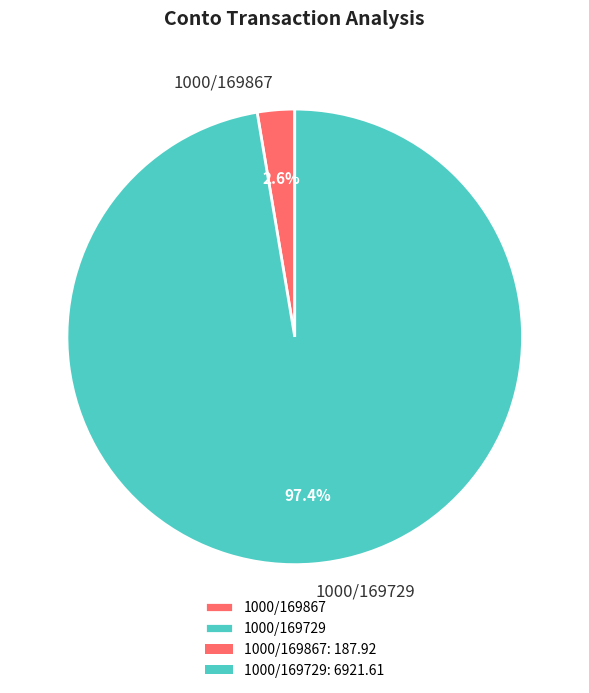

To the nearest percent, what is the combined percentage of 1000/169729 and 1000/169867?

100%